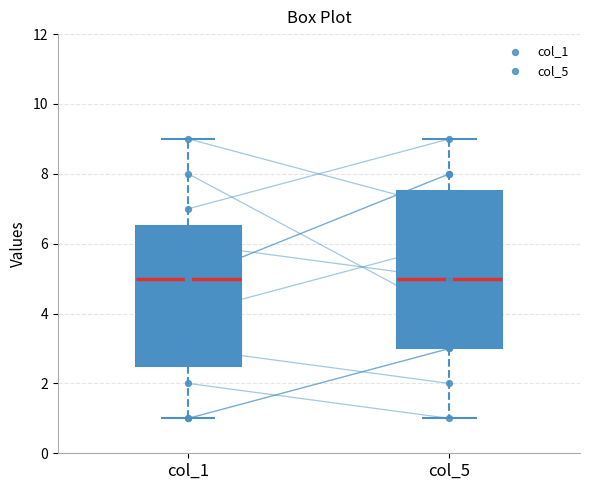

Reading left to right, transcribe this box plot: for each box, give where its median line is, the range the box spans, and where its two whiskers end, as read against the y-axis. The values are not printed on the chart, so give them approximately, as read against the axis.

col_1: median 5.0, box 2.6 to 6.6, whiskers 1.0 to 9.0
col_5: median 5.0, box 3.0 to 7.6, whiskers 1.0 to 9.0